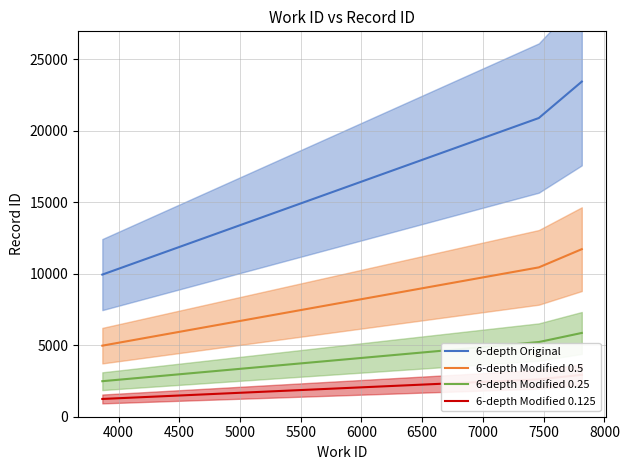

List the series in order of their peak value, highest first.

6-depth Original, 6-depth Modified 0.5, 6-depth Modified 0.25, 6-depth Modified 0.125